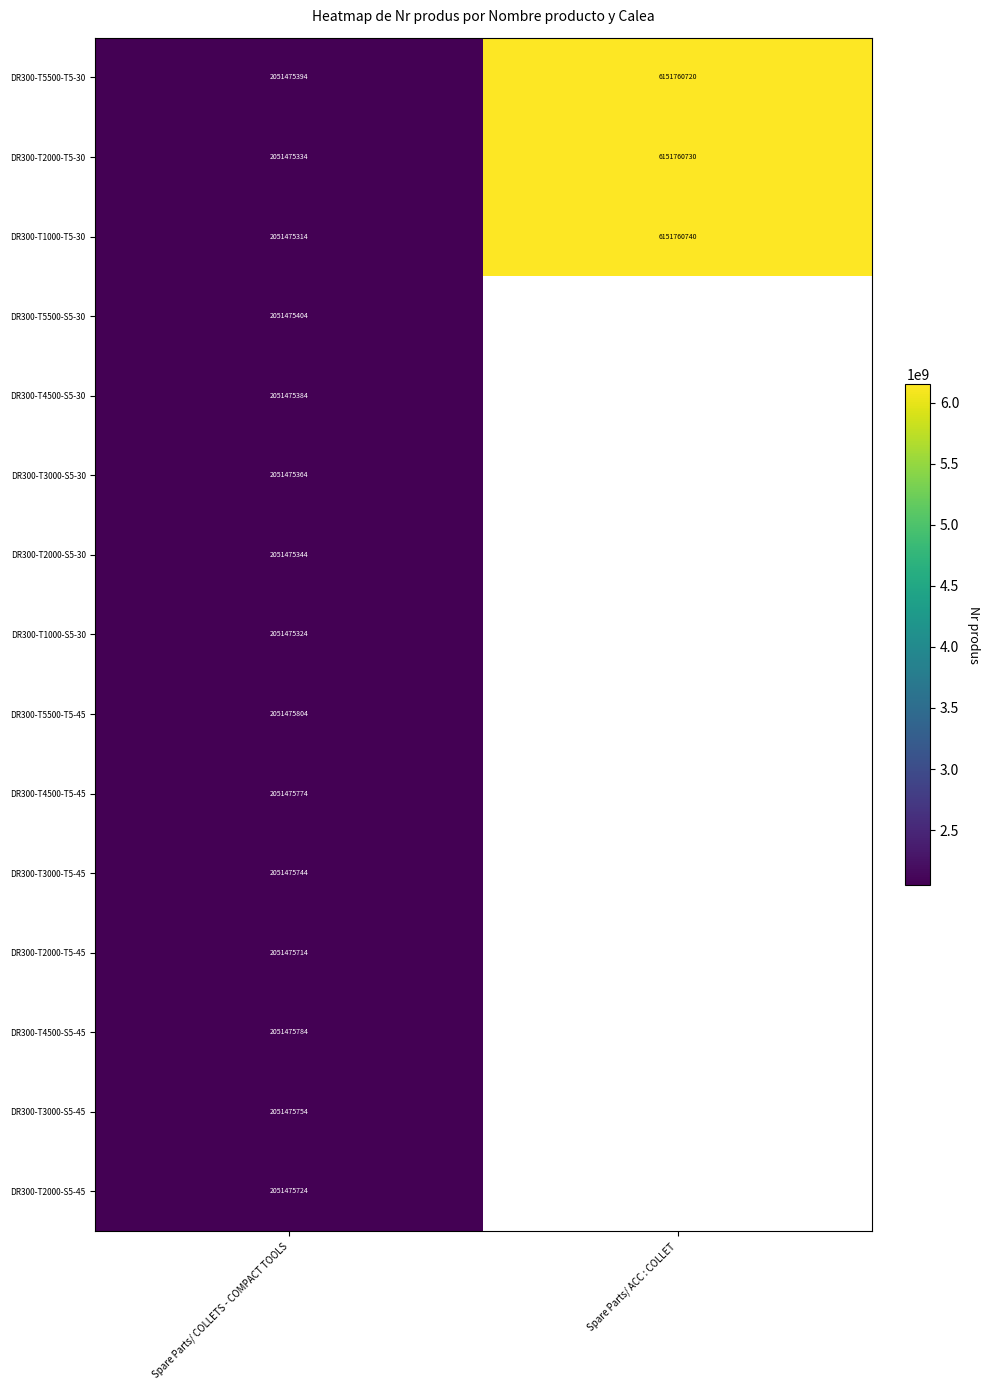

Which category has the highest value in the DR300-T2000-T5-30 series?

Spare Parts/ ACC : COLLET